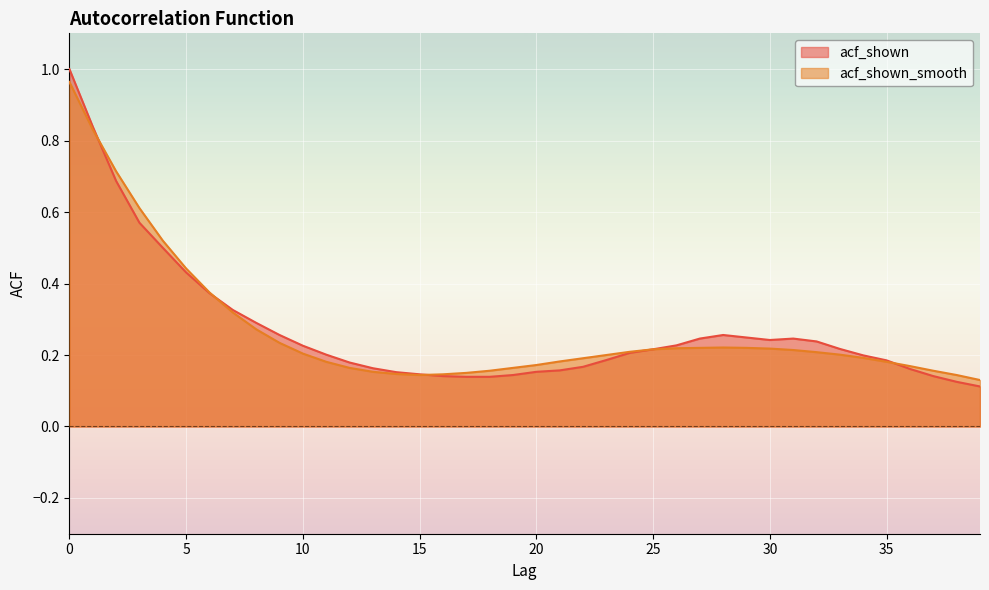

At which category does acf_shown_smooth reach its first local peak?

28